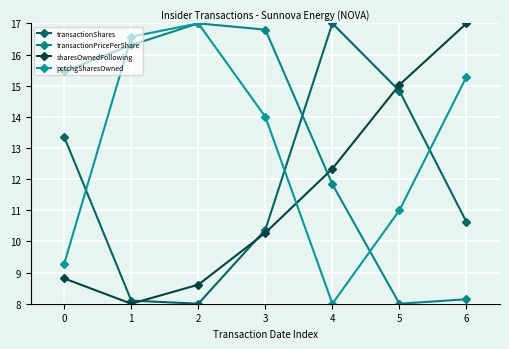

What value does the transactionShares series have at 0?

13.4